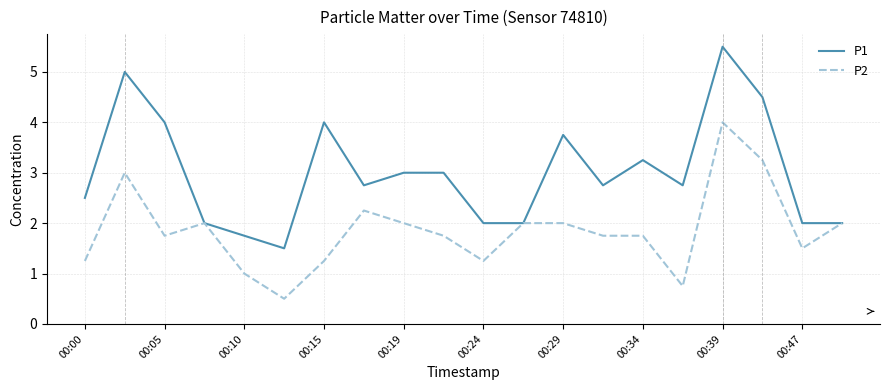

What is the greatest value displayed?

5.5